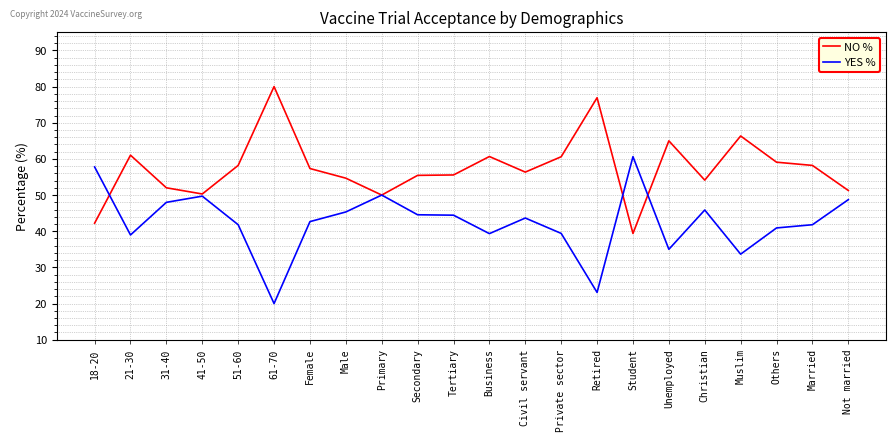

True or false: YES % has a value of 49.7 at 41-50.

True